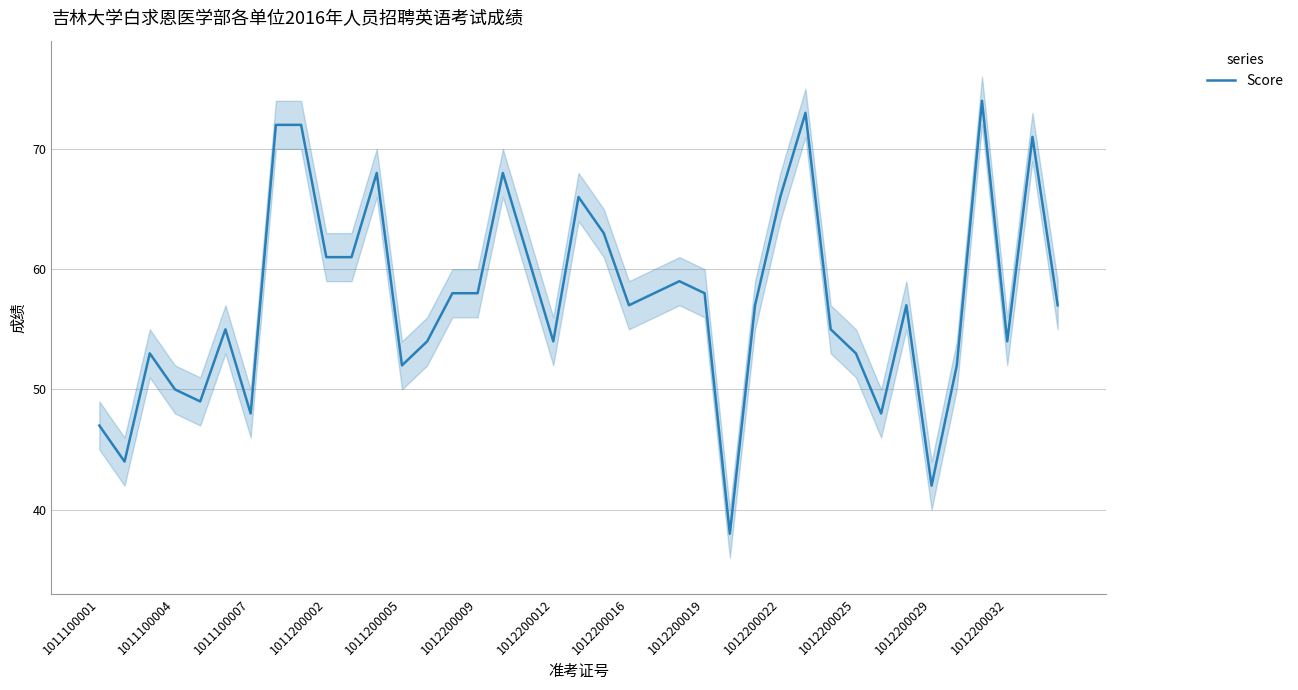

What is the lowest value of the Score series?

38